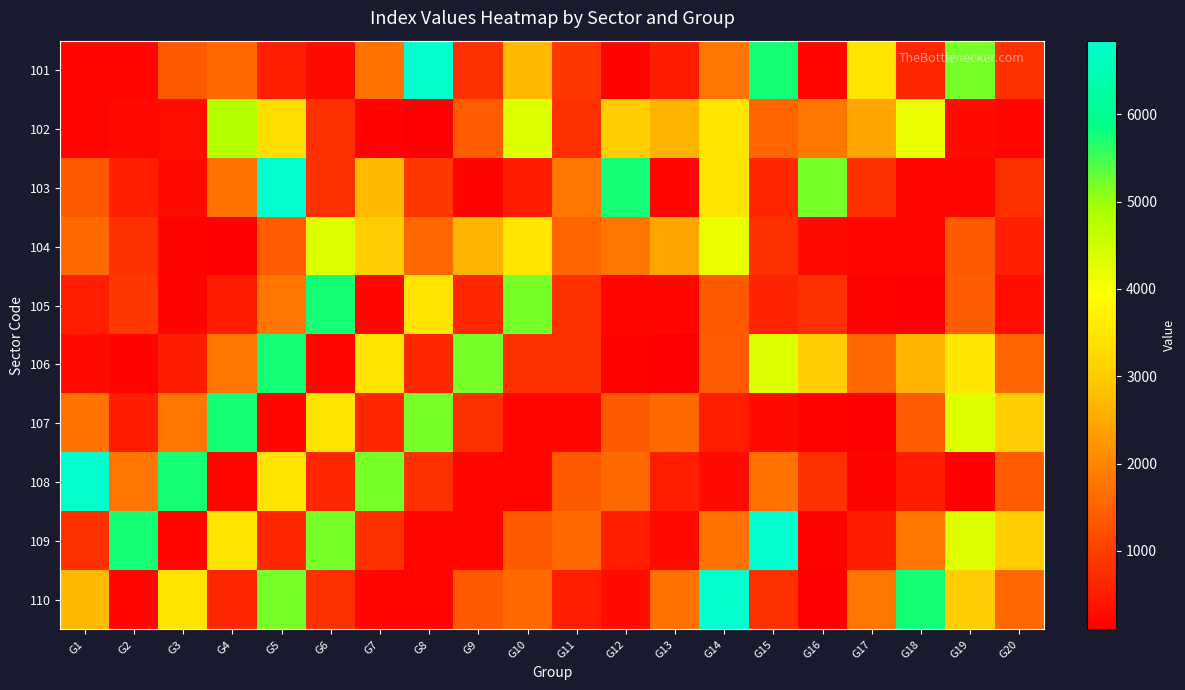

Reading left to right, list all the values displayed in this chart.

101: G1=225	G2=231	G3=1376	G4=1611	G5=563	G6=272	G7=1728	G8=6844	G9=794	G10=2747	G11=913	G12=189	G13=538	G14=1767	G15=5748	G16=210	G17=3461	G18=656	G19=5197	G20=807
102: G1=231	G2=249	G3=323	G4=4772	G5=3340	G6=802	G7=165	G8=100	G9=1392	G10=4317	G11=807	G12=3022	G13=2680	G14=3476	G15=1537	G16=1788	G17=2419	G18=4194	G19=272	G20=225
103: G1=1376	G2=563	G3=272	G4=1728	G5=6844	G6=794	G7=2747	G8=913	G9=189	G10=538	G11=1767	G12=5748	G13=210	G14=3461	G15=656	G16=5197	G17=807	G18=225	G19=231	G20=802
104: G1=1611	G2=802	G3=165	G4=100	G5=1392	G6=4317	G7=3022	G8=1593	G9=2680	G10=3476	G11=1537	G12=1788	G13=2419	G14=4194	G15=807	G16=272	G17=225	G18=231	G19=1376	G20=563
105: G1=563	G2=913	G3=189	G4=538	G5=1767	G6=5748	G7=210	G8=3461	G9=656	G10=5197	G11=807	G12=225	G13=231	G14=1376	G15=611	G16=802	G17=165	G18=100	G19=1392	G20=317
106: G1=272	G2=189	G3=538	G4=1767	G5=5748	G6=210	G7=3461	G8=656	G9=5197	G10=807	G11=802	G12=165	G13=100	G14=1392	G15=4317	G16=3022	G17=1593	G18=2680	G19=3476	G20=1537
107: G1=1728	G2=538	G3=1767	G4=5748	G5=210	G6=3461	G7=656	G8=5197	G9=807	G10=225	G11=231	G12=1376	G13=1611	G14=563	G15=272	G16=165	G17=100	G18=1392	G19=4317	G20=3022
108: G1=6844	G2=1767	G3=5748	G4=210	G5=3461	G6=656	G7=5197	G8=807	G9=225	G10=231	G11=1376	G12=1611	G13=563	G14=272	G15=1728	G16=802	G17=189	G18=538	G19=100	G20=1392
109: G1=794	G2=5748	G3=210	G4=3461	G5=656	G6=5197	G7=807	G8=225	G9=231	G10=1376	G11=1611	G12=563	G13=272	G14=1728	G15=6844	G16=165	G17=538	G18=1767	G19=4317	G20=3022
110: G1=2747	G2=210	G3=3461	G4=656	G5=5197	G6=807	G7=225	G8=231	G9=1376	G10=1611	G11=563	G12=272	G13=1728	G14=6844	G15=794	G16=100	G17=1767	G18=5748	G19=3022	G20=1593